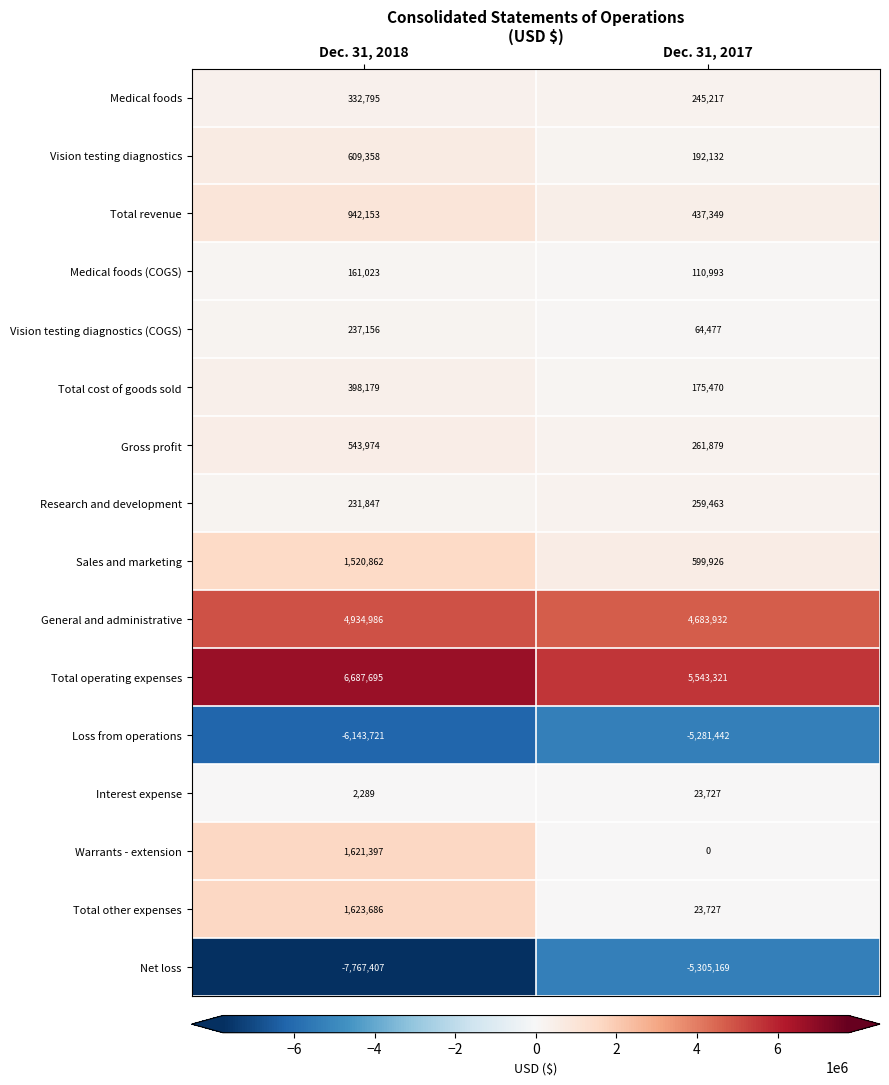

Which series has the largest total across all categories?

Total operating expenses